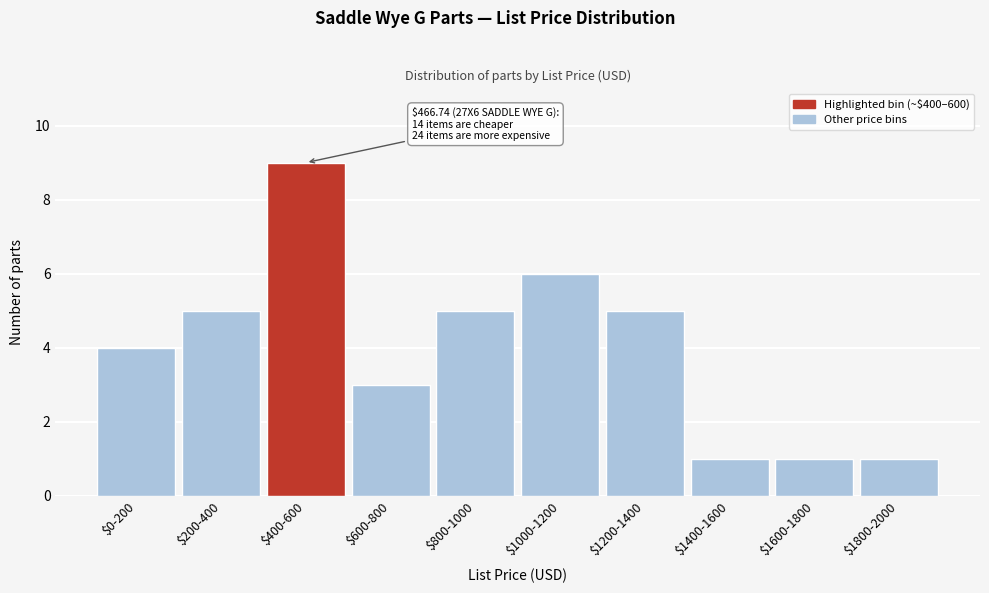

Reading left to right, extract all data points from this chart.

4	5	9	3	5	6	5	1	1	1